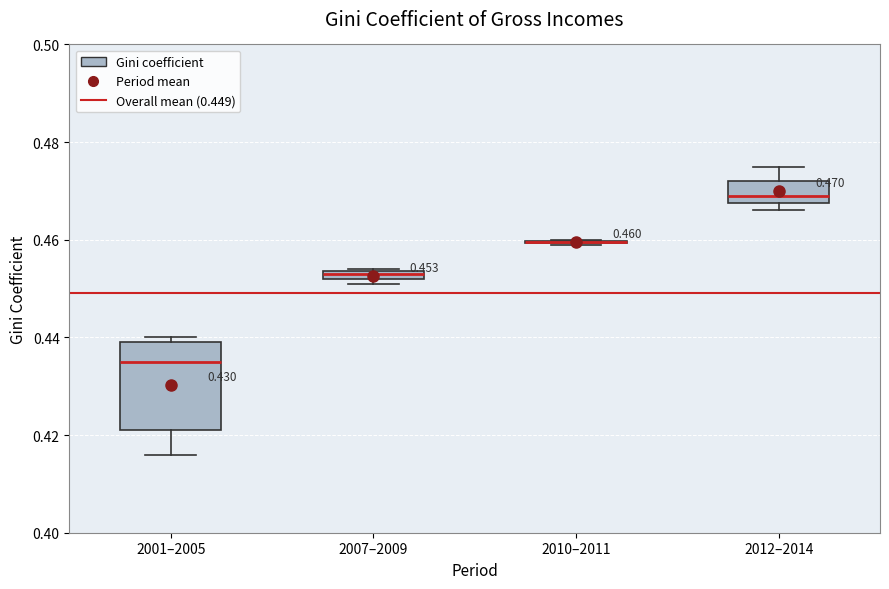

Which box is the tallest, from its lower edge to its upper edge?

2001–2005